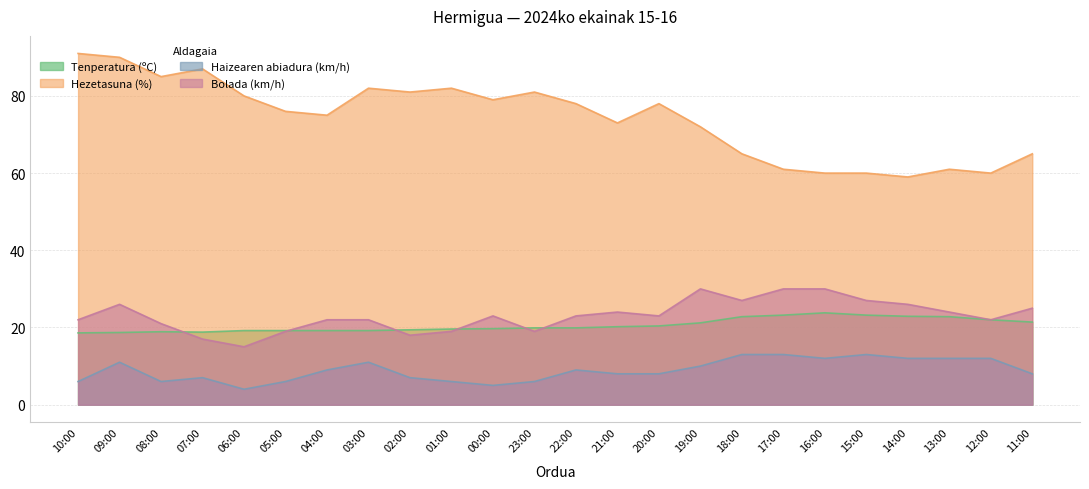

How many Haizearen abiadura (km/h) values are between 6 and 12?

19